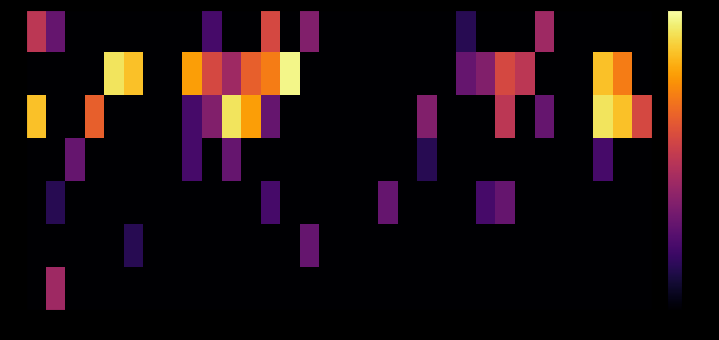

Which series has the widest spread of values?

1